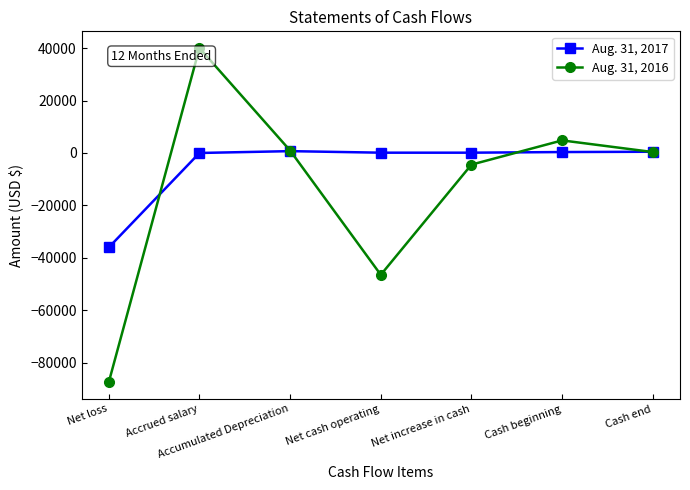

Rank the series at Accrued salary from highest to lowest value.

Aug. 31, 2016, Aug. 31, 2017